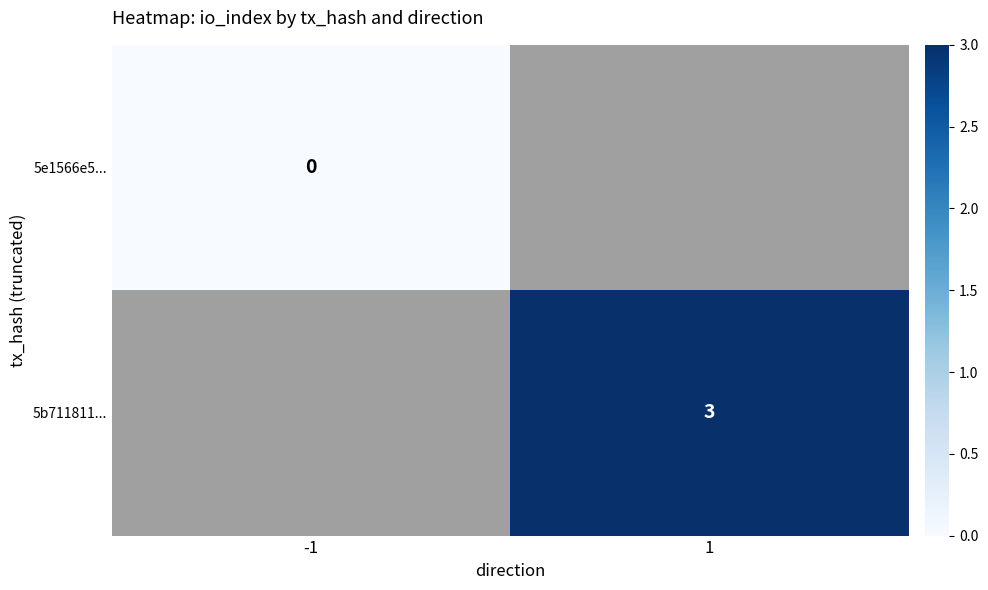

Is the value of 5b711811... at 1 greater than the value of 5e1566e5... at -1?

Yes